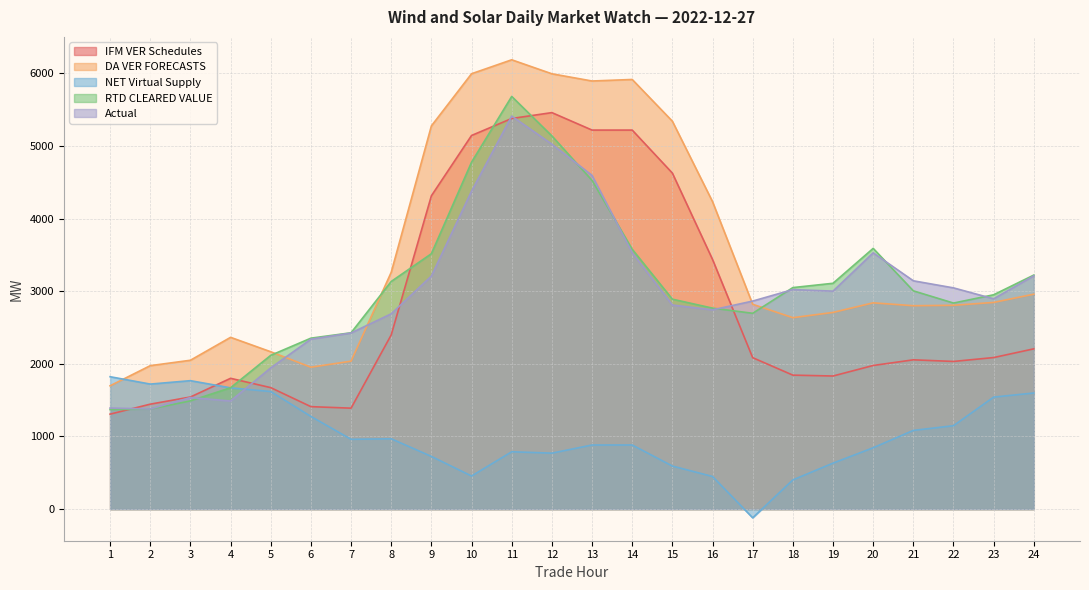

Does the chart display data point markers on the line(s)?

No